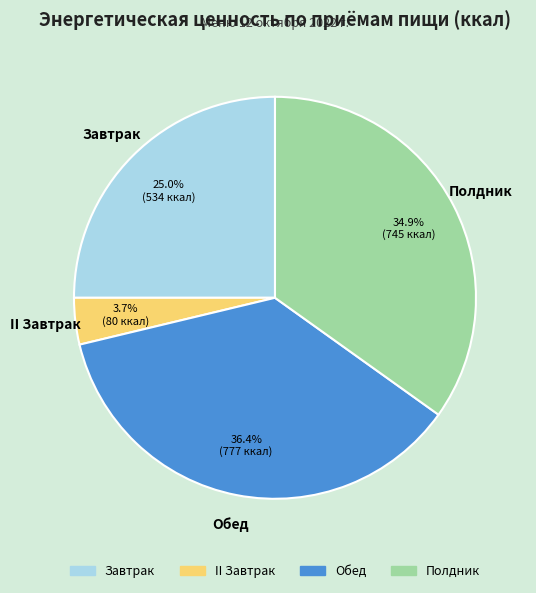

To the nearest percent, what is the average slice percentage?

25%